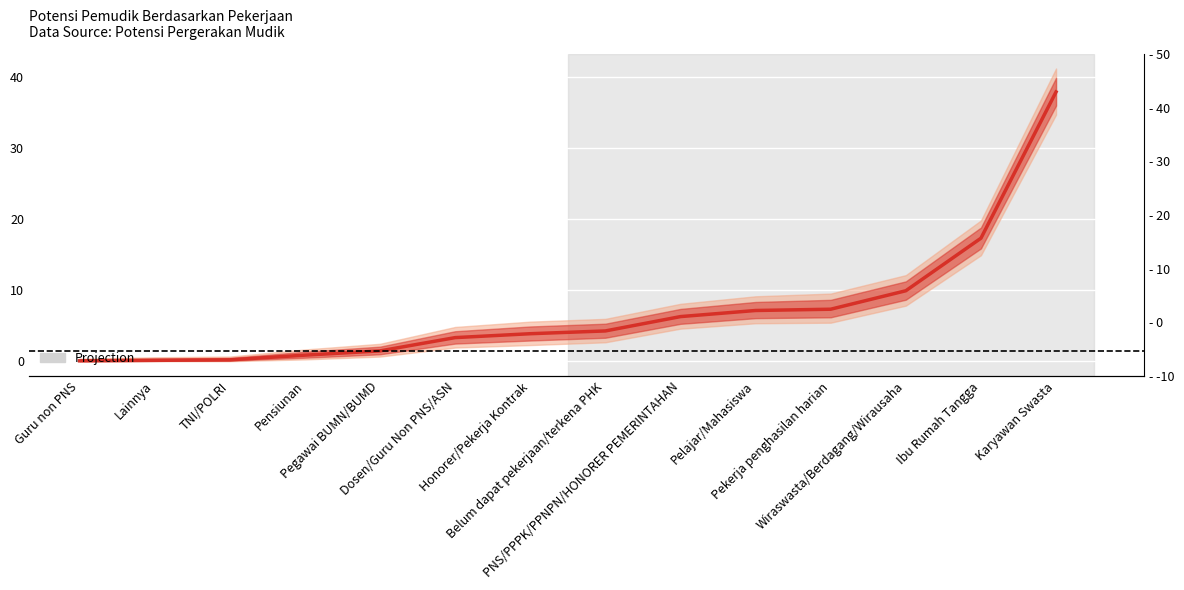

Does the chart display data point markers on the line(s)?

No